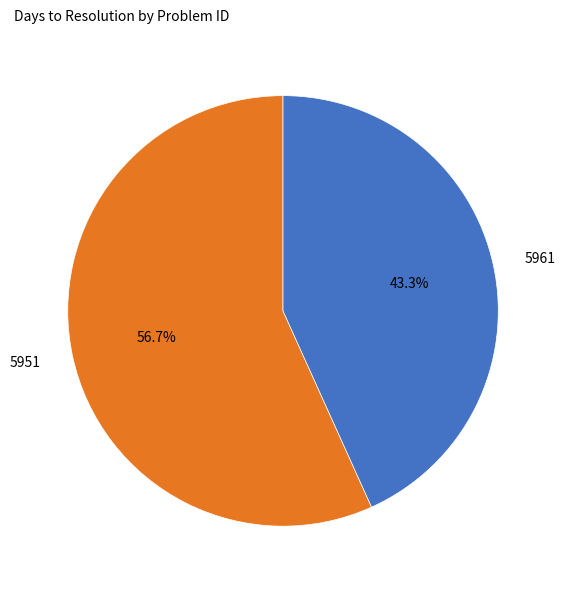

Which slice represents more than half of the pie?

5951